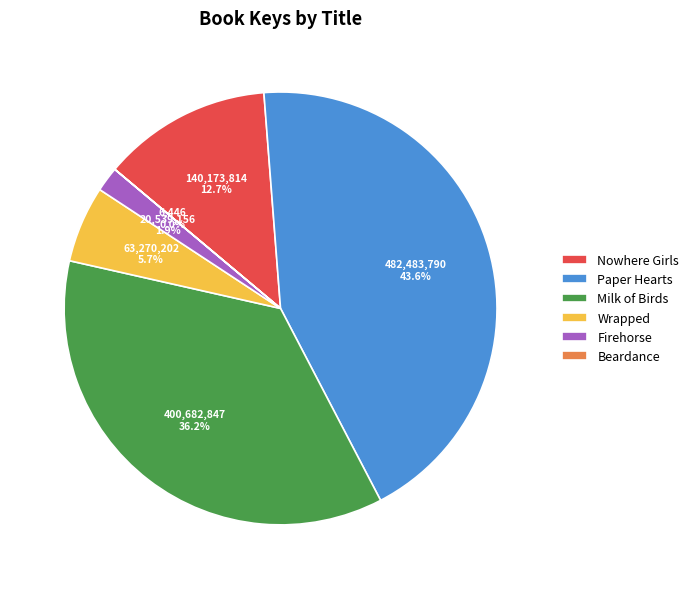

Is the sum of Paper Hearts and Firehorse greater than half?

No